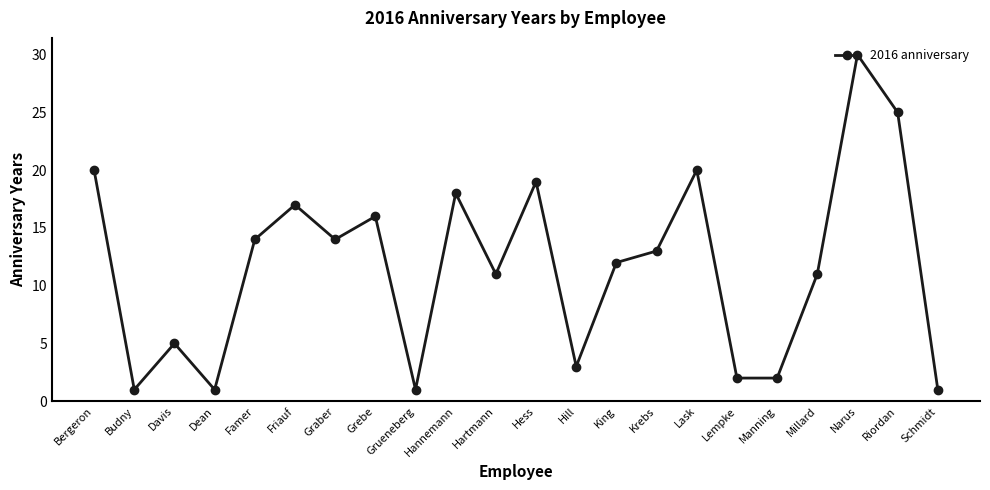

At which category does the data reach its first local peak?

Davis